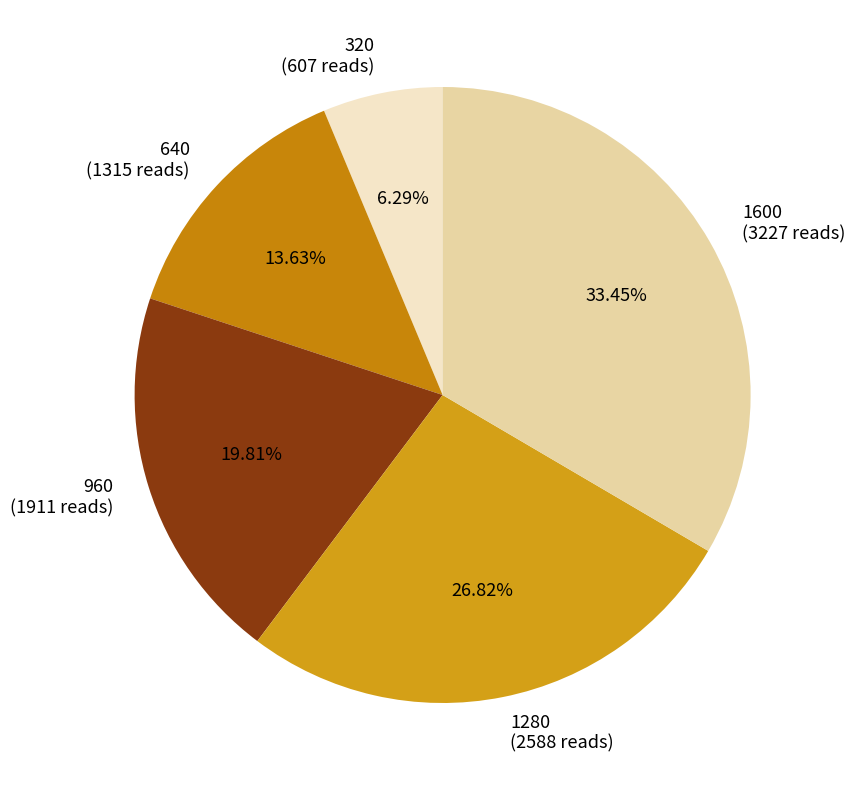

Does any single category account for the majority?

No